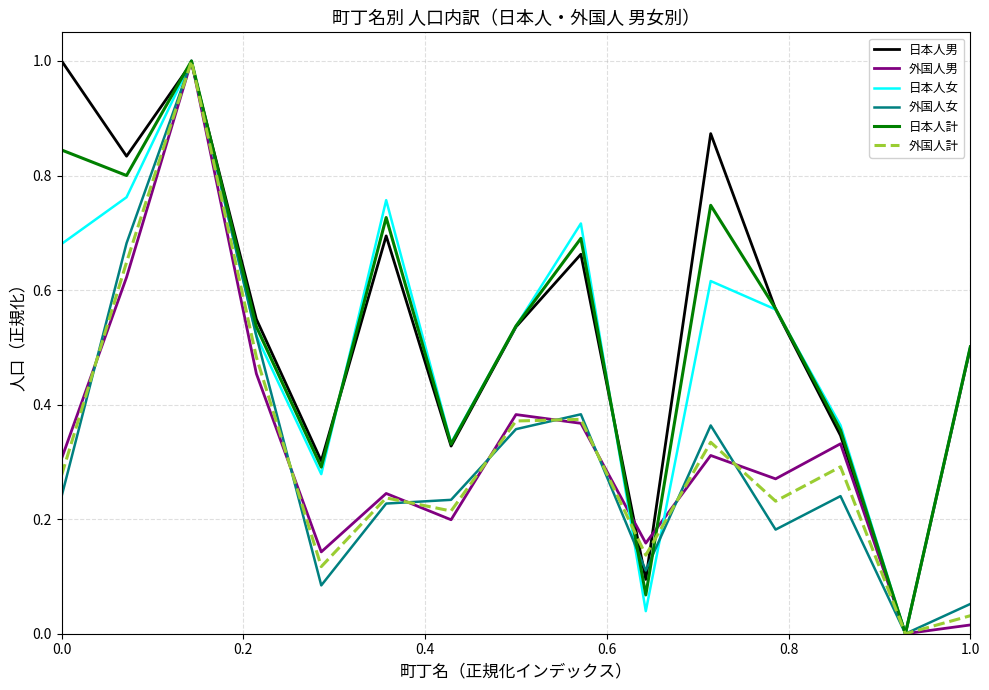

What is the maximum value for 日本人計?

1.0